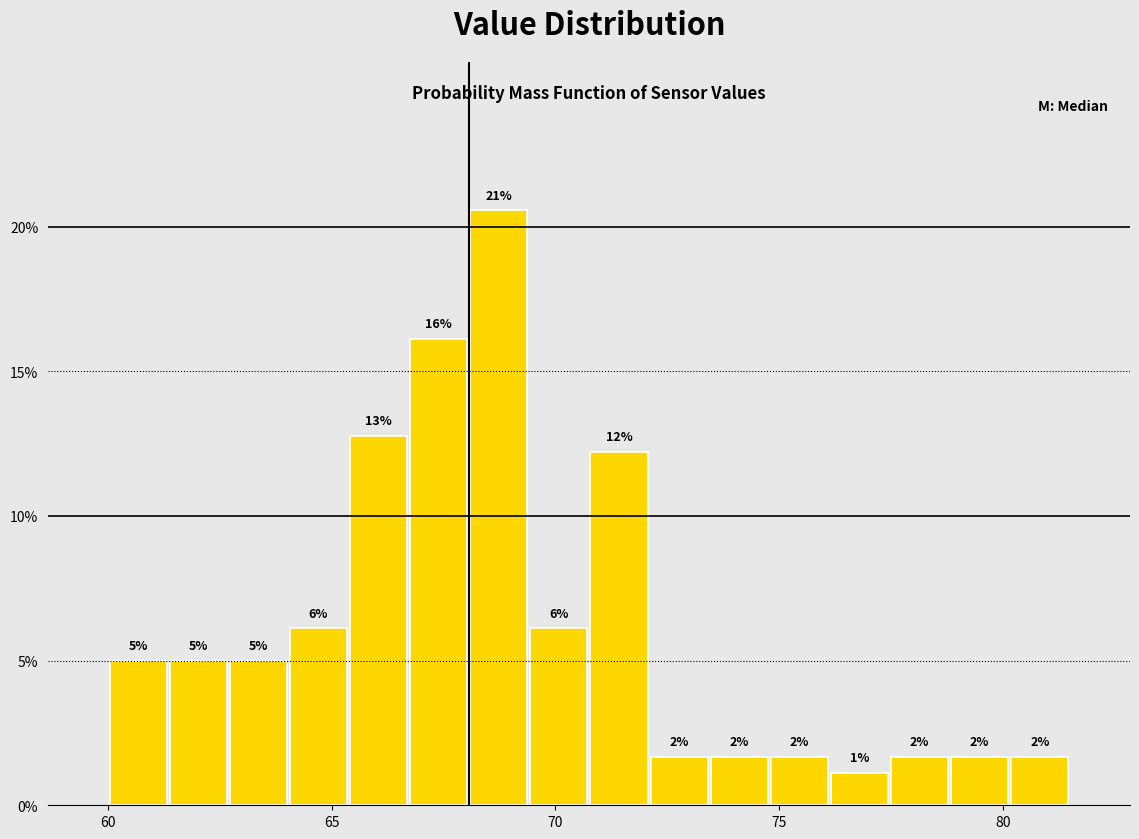

Around what value on the x-axis is the tallest bar? Give the approximate position of its centre, as read against the axis.

68.5